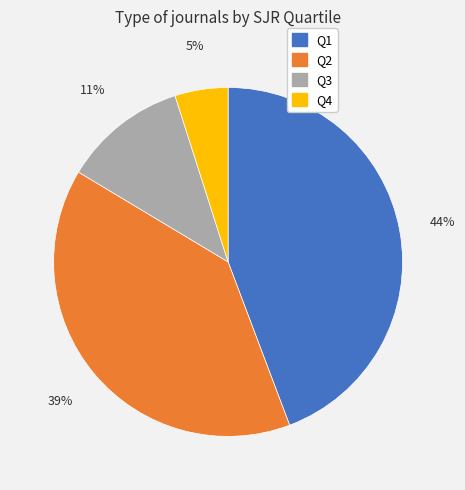

Combined, do Q3 and Q1 account for over 50%?

Yes